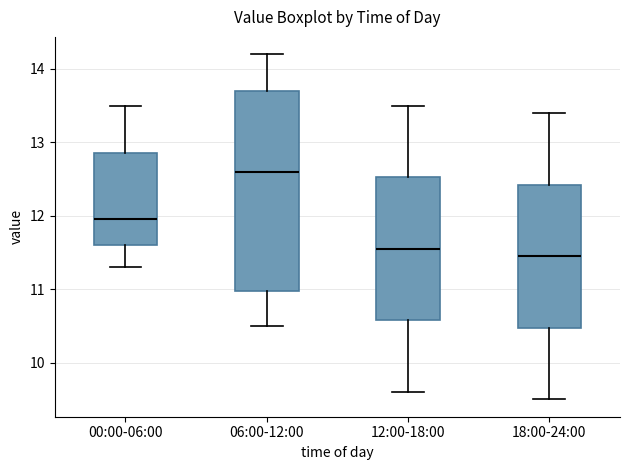

Comparing the boxes themselves (not the whiskers), which one is the tallest?

06:00-12:00